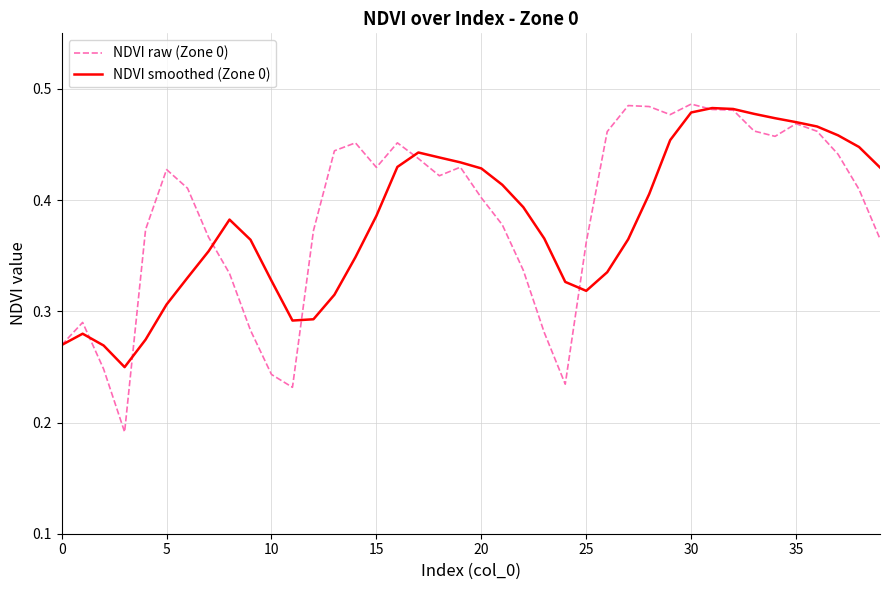

Which series has the widest spread of values?

NDVI raw (Zone 0)